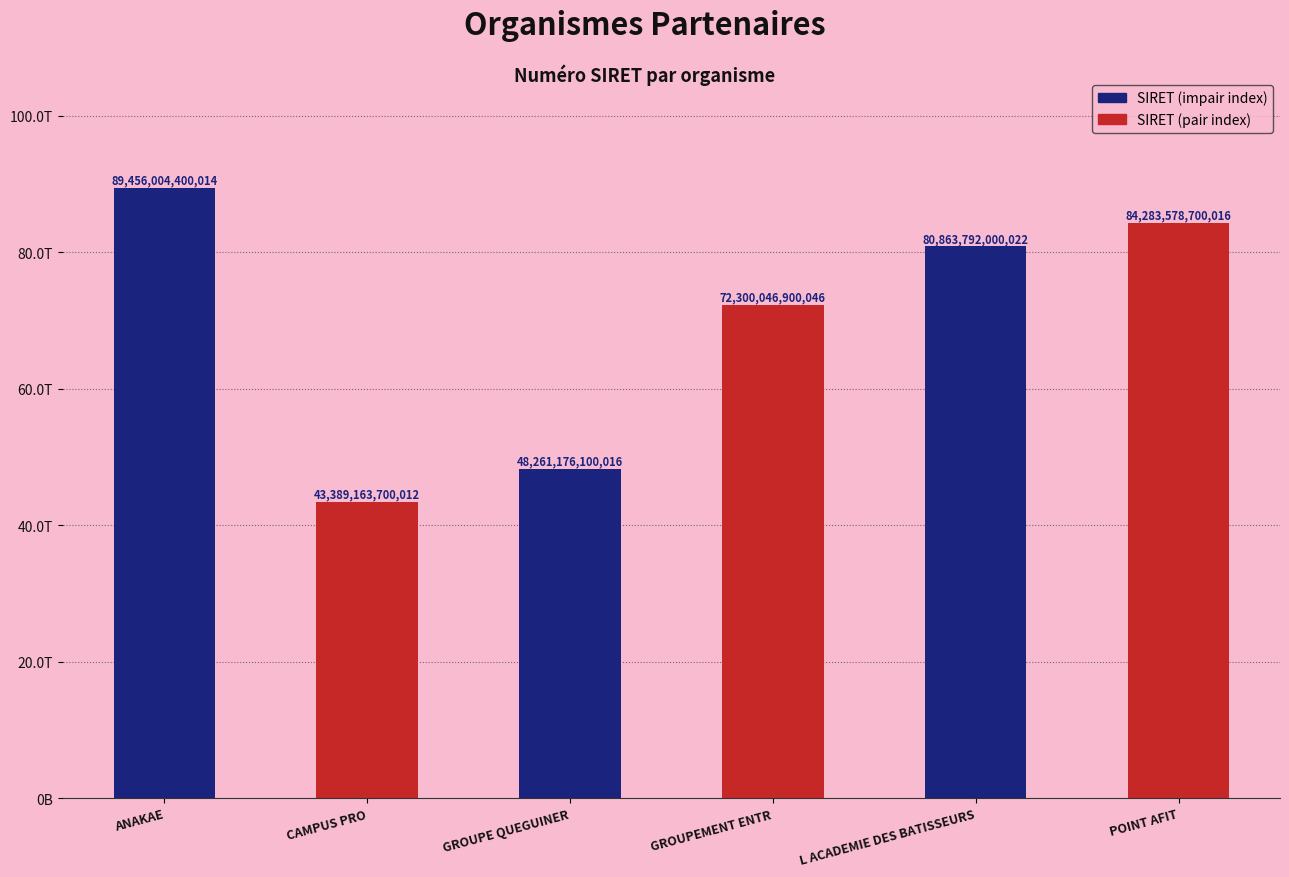

What is the label of the 5th bar from the left?

L ACADEMIE DES BATISSEURS